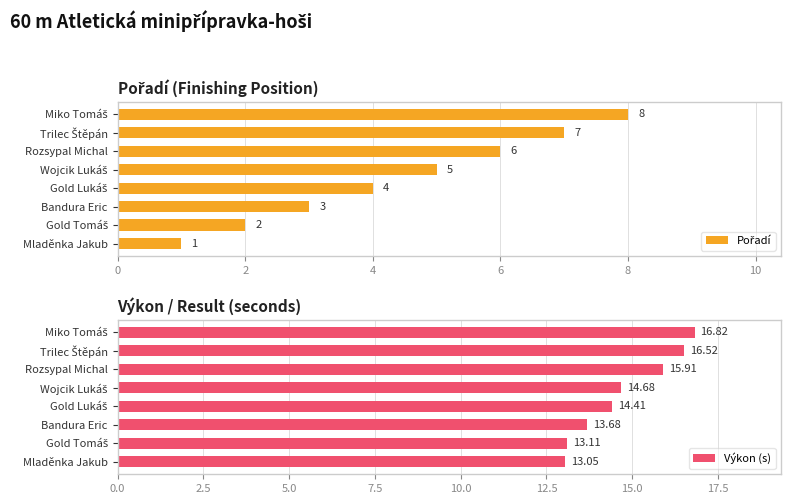

What is the sum of all Výkon (s) values?

118.2